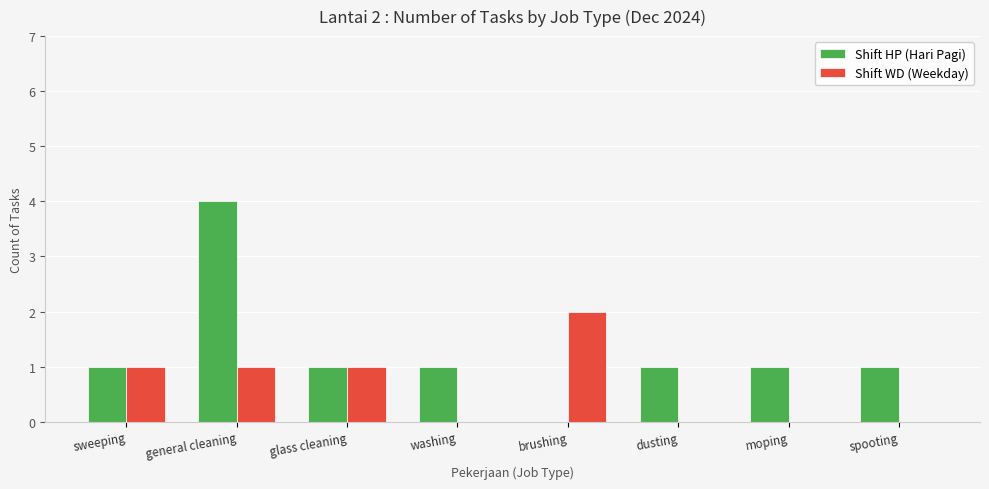

Which series has the largest total across all categories?

Shift HP (Hari Pagi)